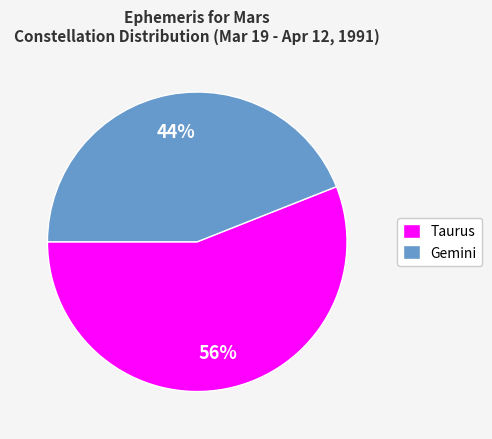

To the nearest percent, what portion does Gemini represent?

44%